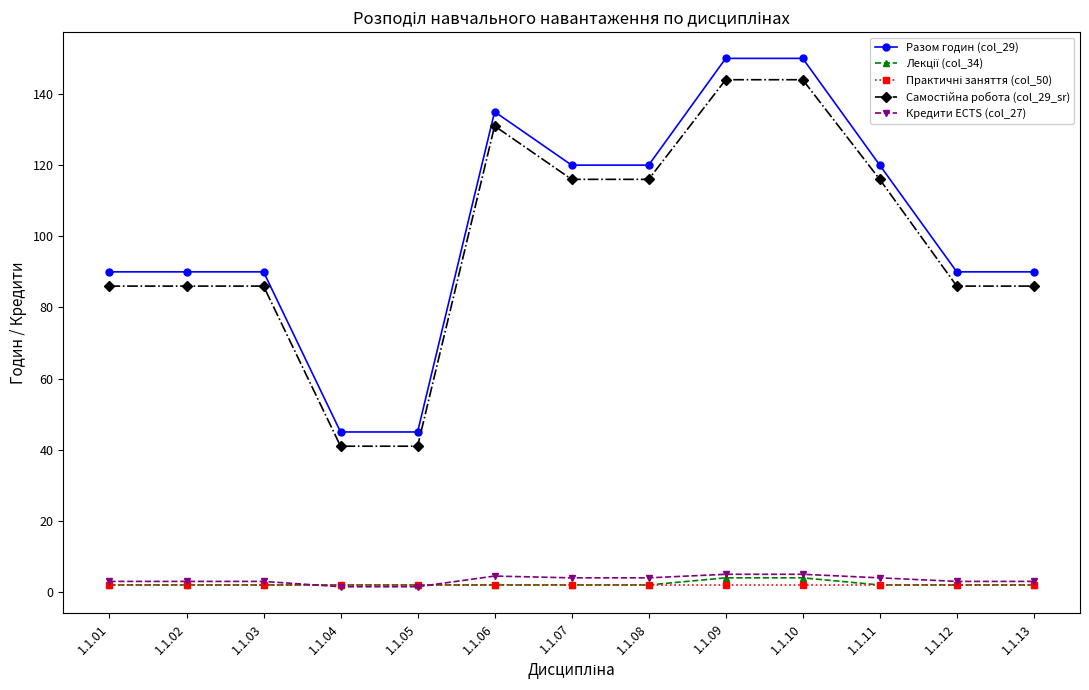

Is the value of Кредити ECTS (col_27) at 1.1.04 greater than the value of Разом годин (col_29) at 1.1.04?

No